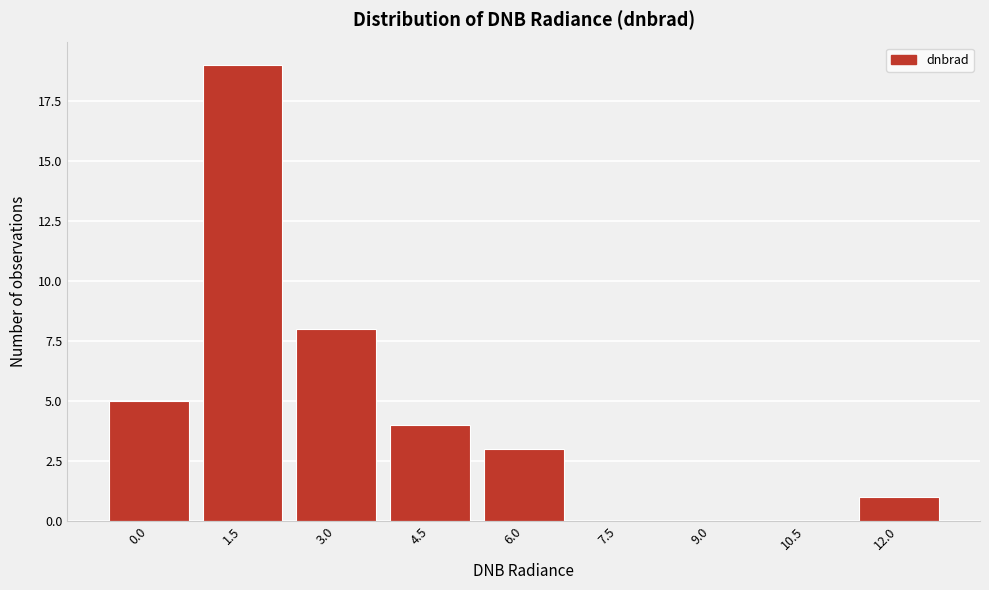

Reading left to right, transcribe all the data shown in this chart.

0.0=5	1.5=19	3.0=8	4.5=4	6.0=3	7.5=0	9.0=0	10.5=0	12.0=1